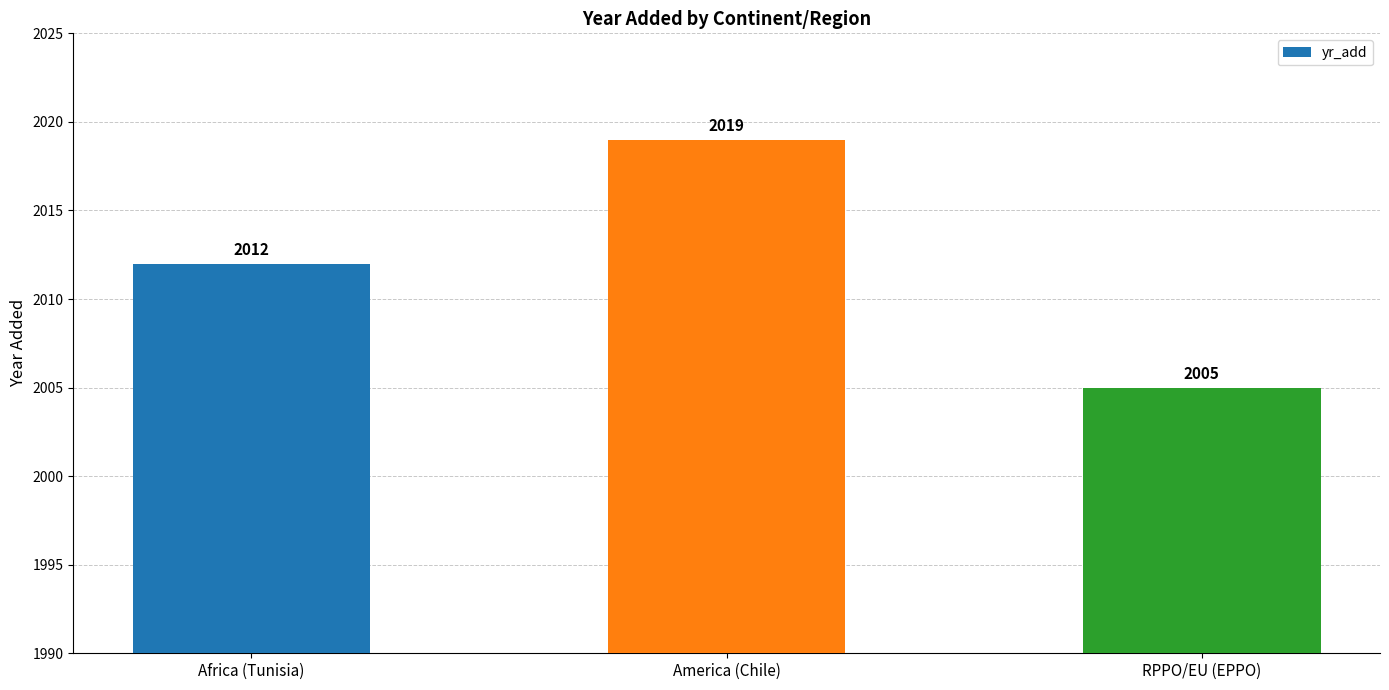

True or false: the data shows 2012 at Africa (Tunisia).

True